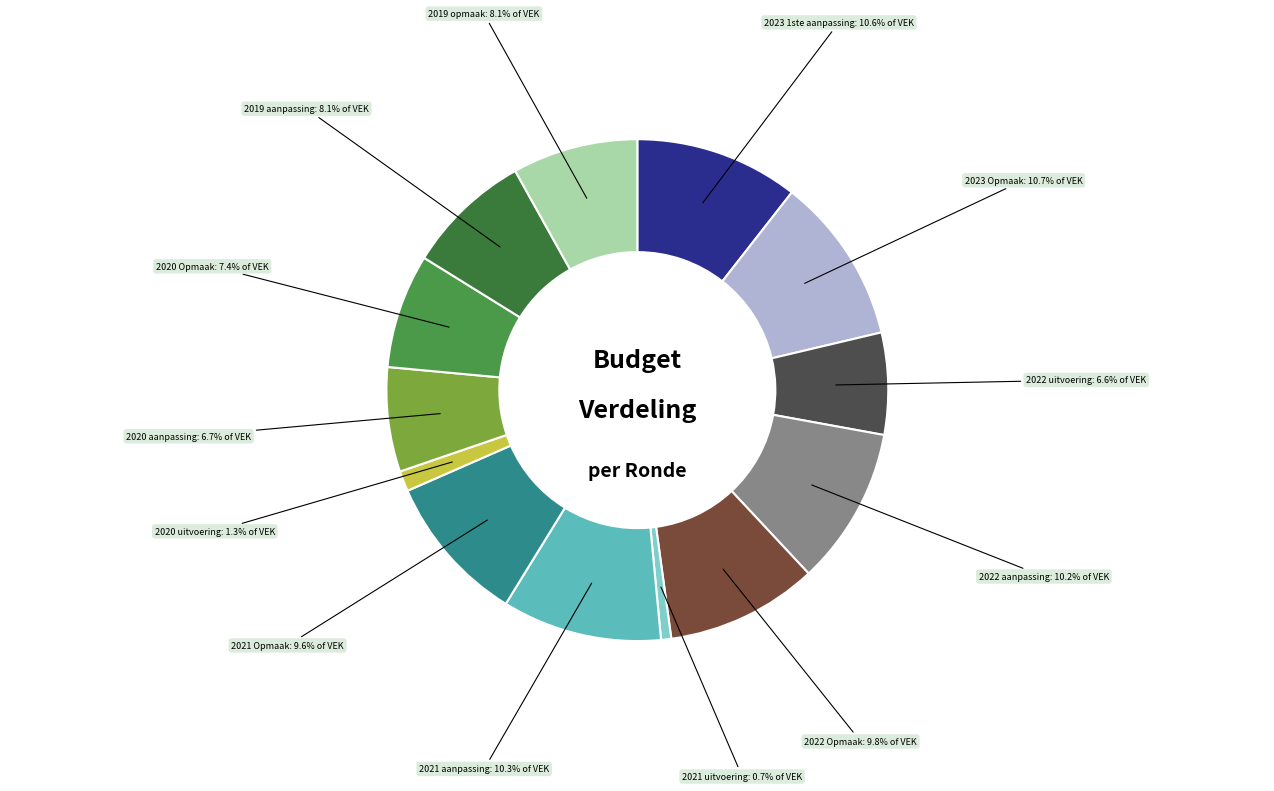

Combined, do 2019 aanpassing and 2022 aanpassing account for over 50%?

No